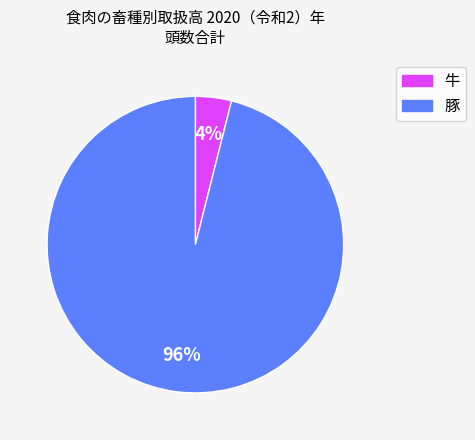

Which category accounts for the majority?

豚